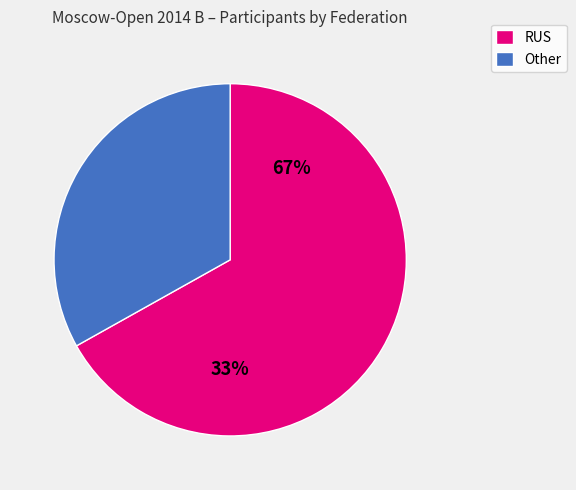

What is the change in value from RUS to Other?

-53